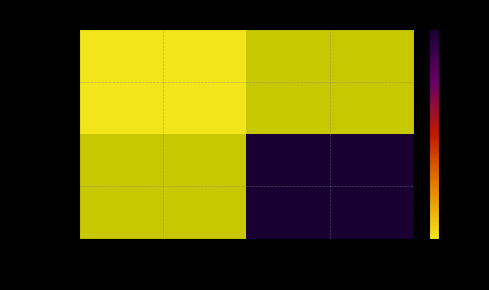

At how many categories does at least one series exceed 35?

1